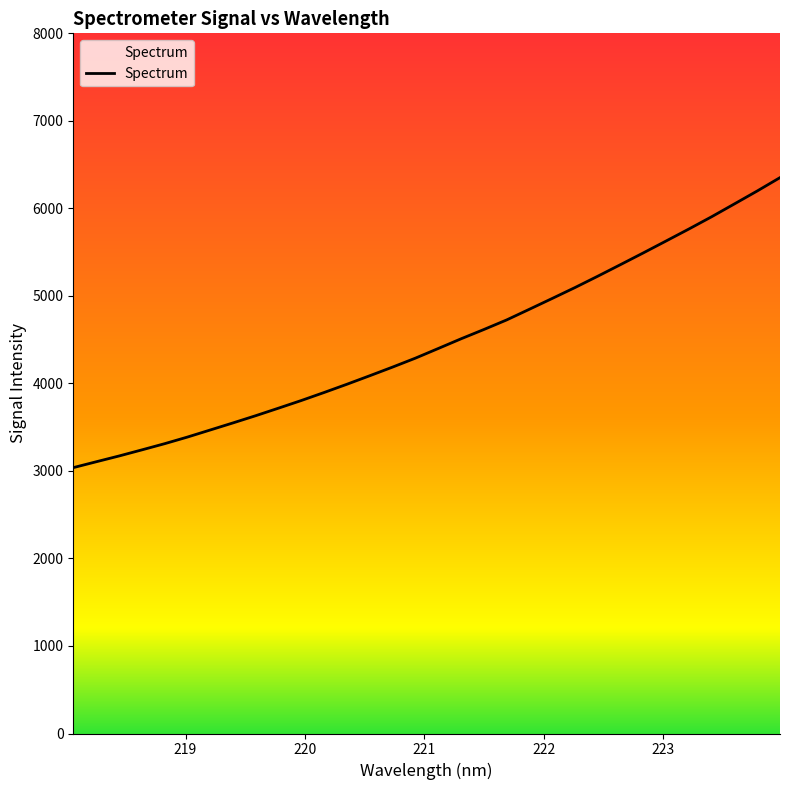

What is the difference between the maximum and minimum values?

3313.7